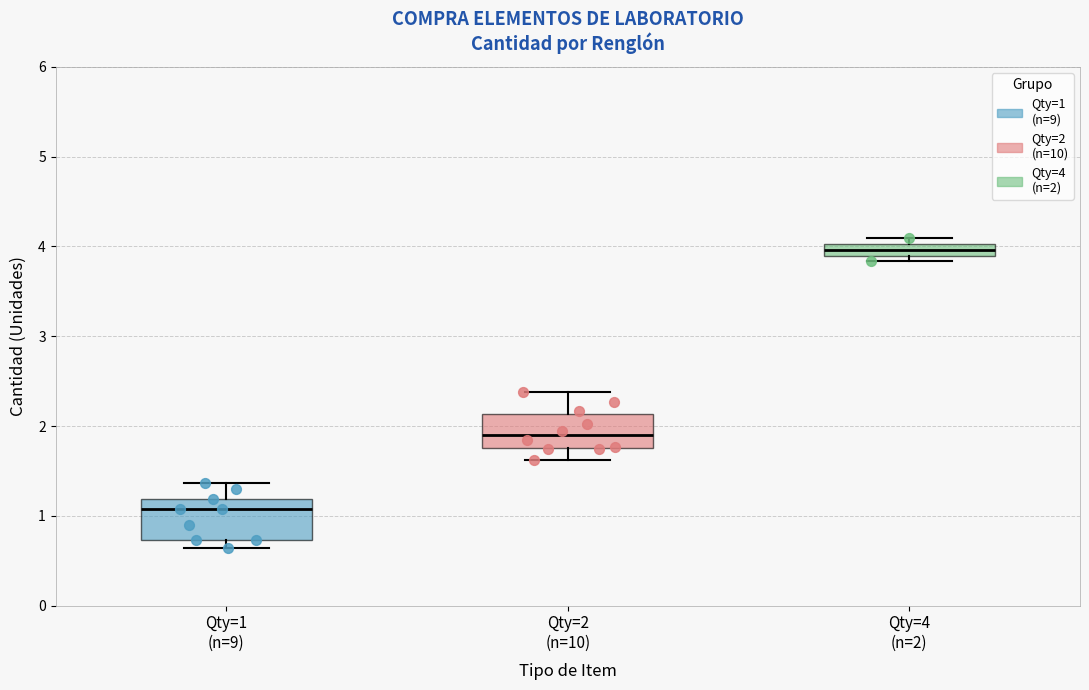

Which box has the lowest median line?

Qty=1 (n=9)